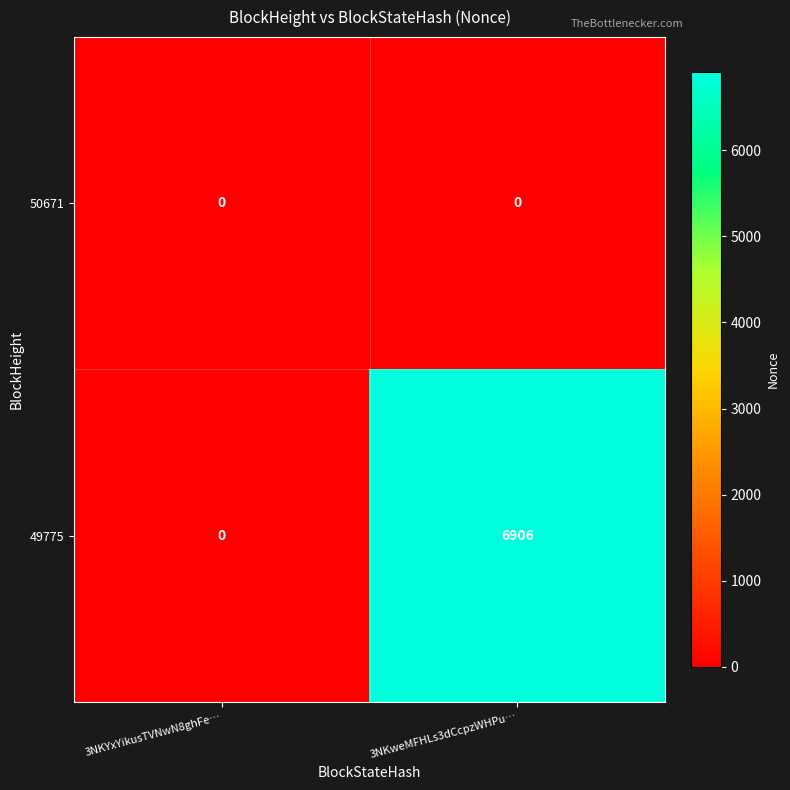

Which series changed the most between 3NKYxYikusTVNwN8ghFe… and 3NKweMFHLs3dCcpzWHPu…?

49775